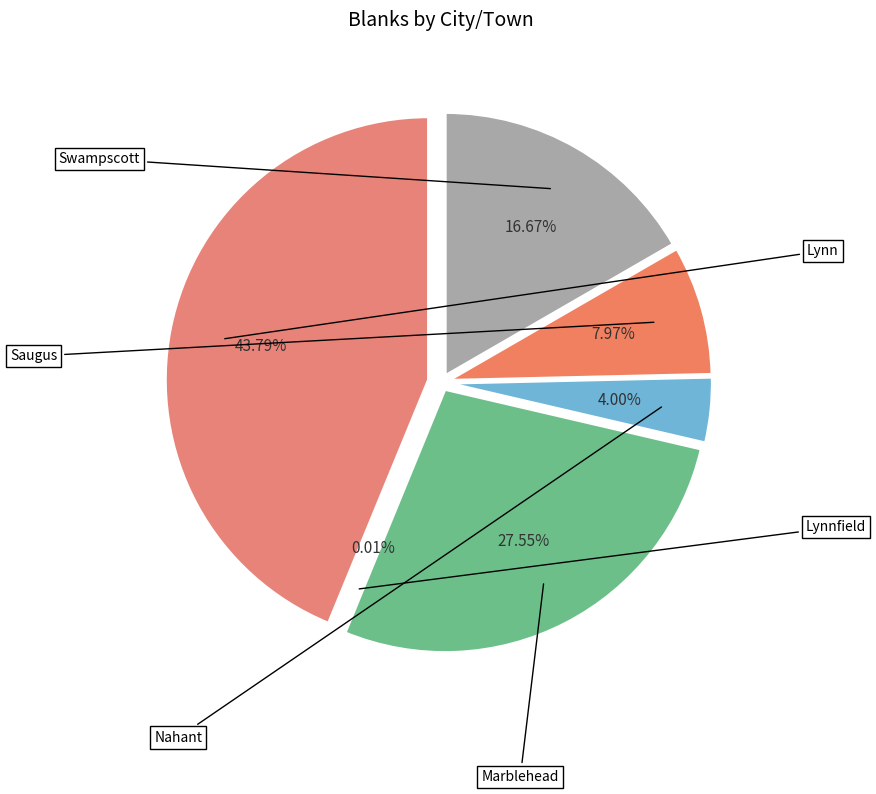

To the nearest percent, what is the combined percentage of Saugus and Nahant?

12%